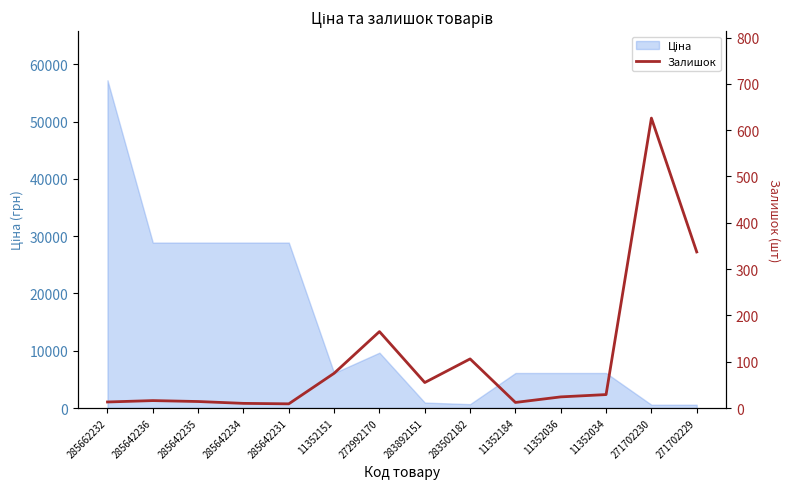

The value at 283892151 is 55. True or false?

True